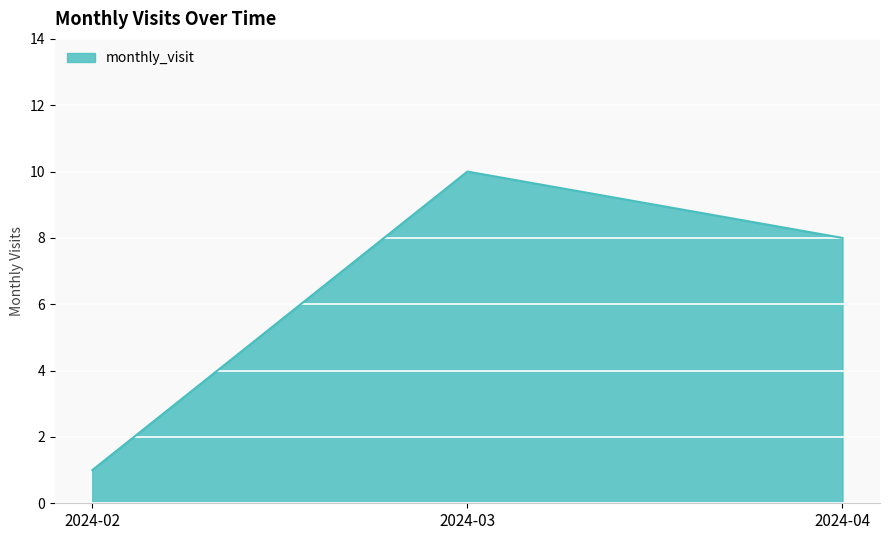

Rank the categories by value from highest to lowest.

2024-03, 2024-04, 2024-02